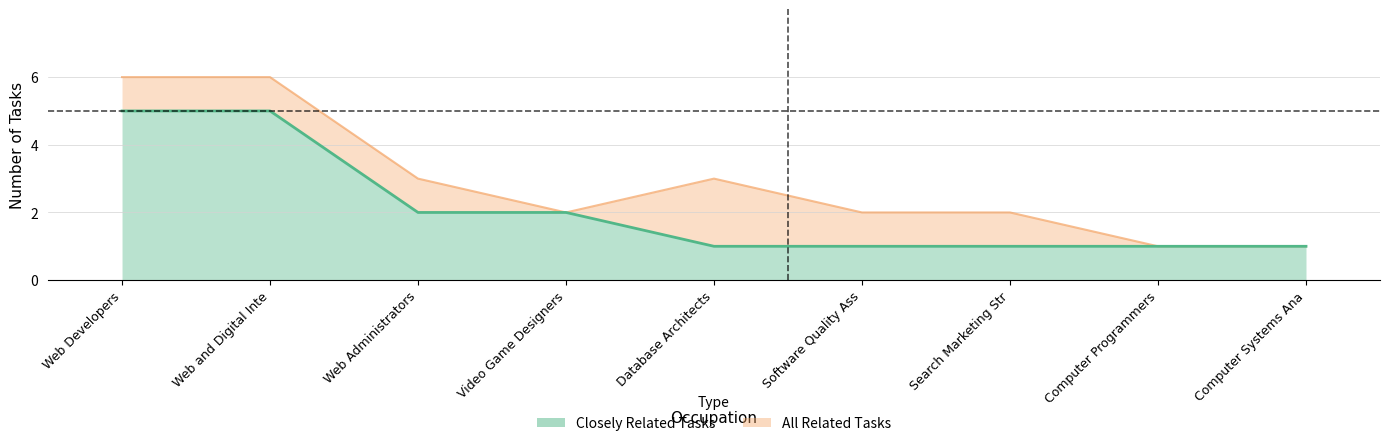

What is the difference between the All Related Tasks values at Computer Systems Ana and Search Marketing Str?

1